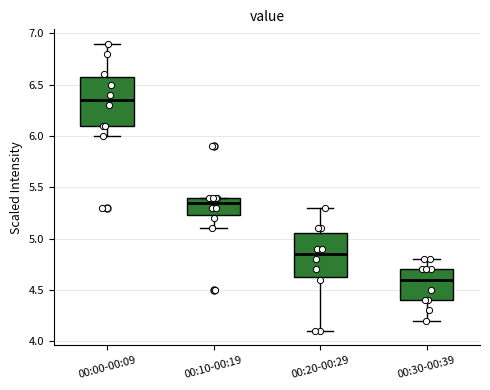

Where is the upper edge of the box for 00:20-00:29 on the y-axis? The values are not printed on the chart, so give them approximately, as read against the axis.

5.05